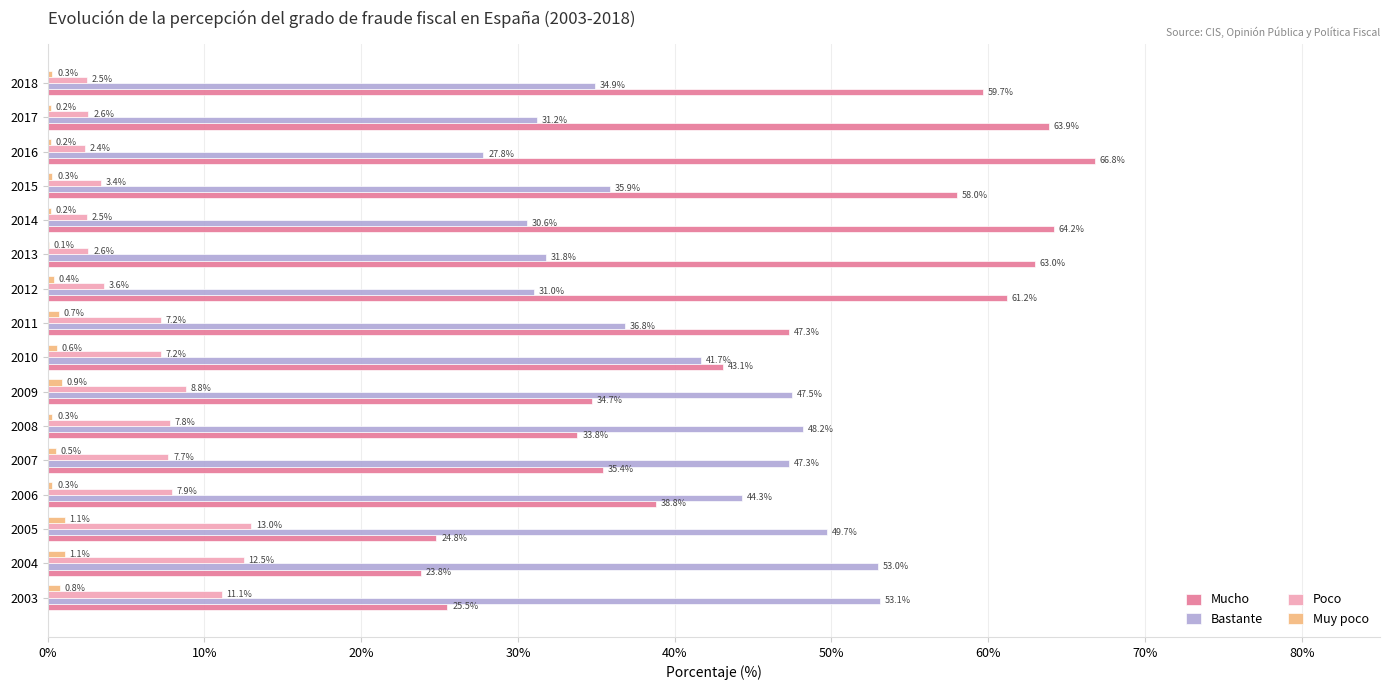

What value does the Mucho series have at 2018?

59.7